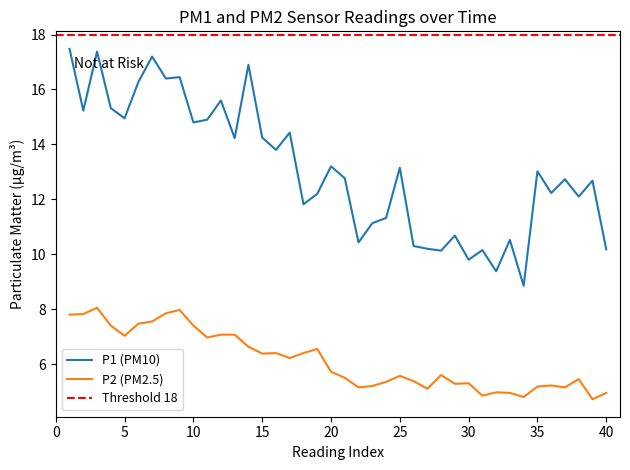

What is the average value of the P1 series?

13.1